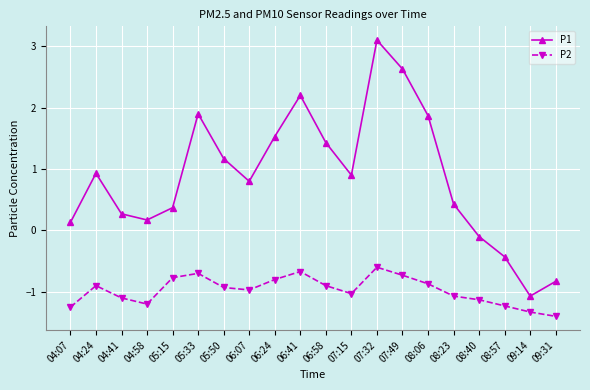

Is it true that P2 equals -0.5 at 08:06?

False